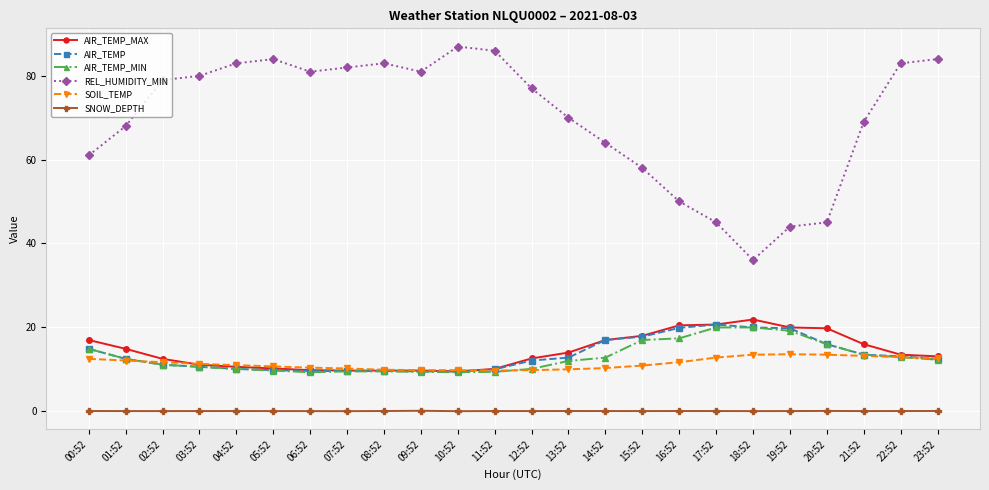

What is the highest value of the AIR_TEMP series?

20.6